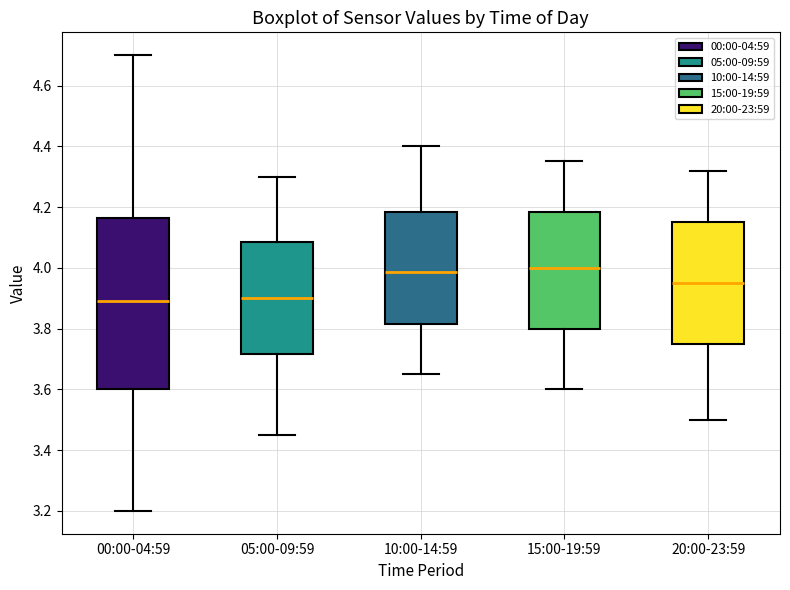

Reading left to right, transcribe this box plot: for each box, give where its median line is, the range the box spans, and where its two whiskers end, as read against the y-axis. The values are not printed on the chart, so give them approximately, as read against the axis.

00:00-04:59: median 3.90, box 3.60 to 4.16, whiskers 3.20 to 4.70
05:00-09:59: median 3.90, box 3.72 to 4.08, whiskers 3.46 to 4.30
10:00-14:59: median 3.98, box 3.82 to 4.18, whiskers 3.66 to 4.40
15:00-19:59: median 4.00, box 3.80 to 4.18, whiskers 3.60 to 4.36
20:00-23:59: median 3.96, box 3.76 to 4.16, whiskers 3.50 to 4.32